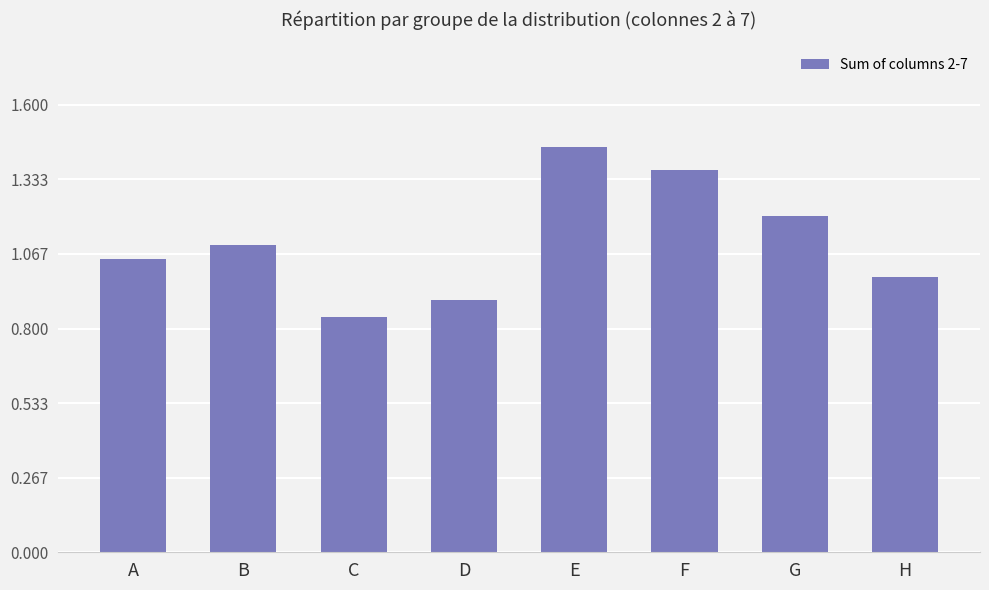

What is the value of the 4th bar from the left?

0.9